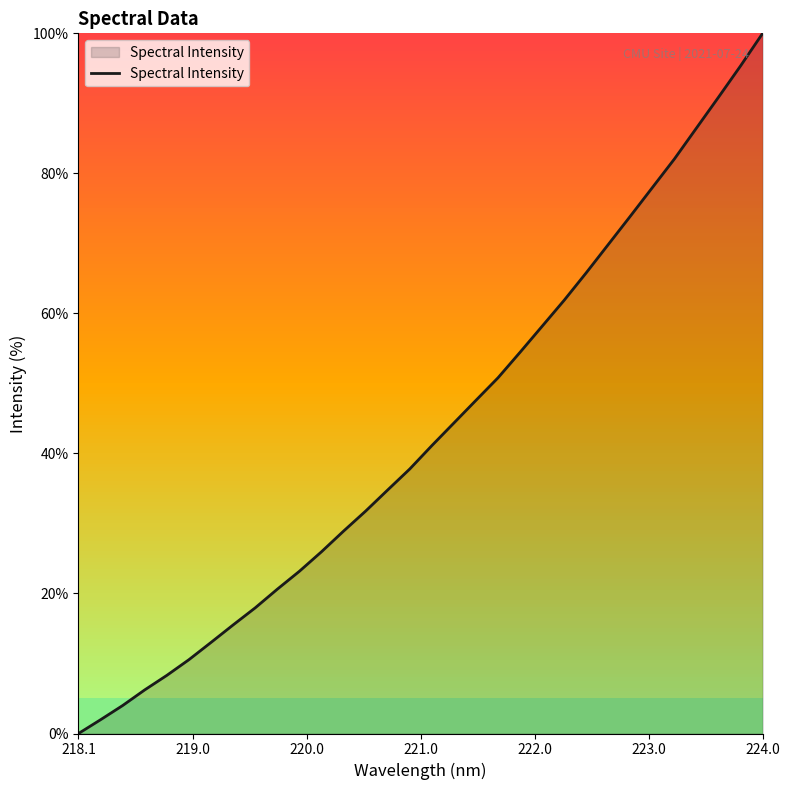

What is the maximum value shown in the chart?

100.0